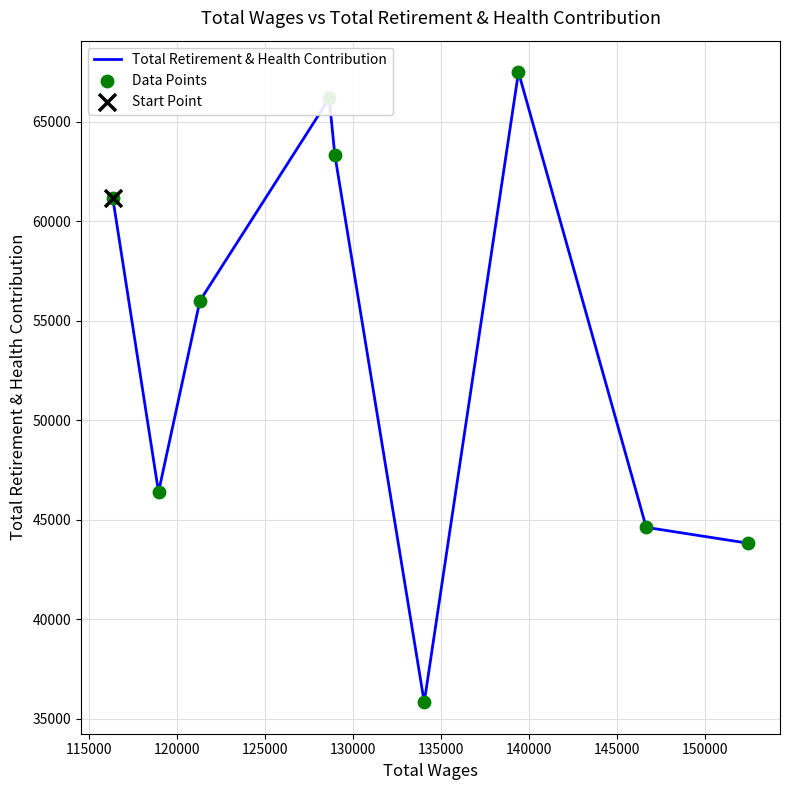

What is the smallest value displayed?

35843